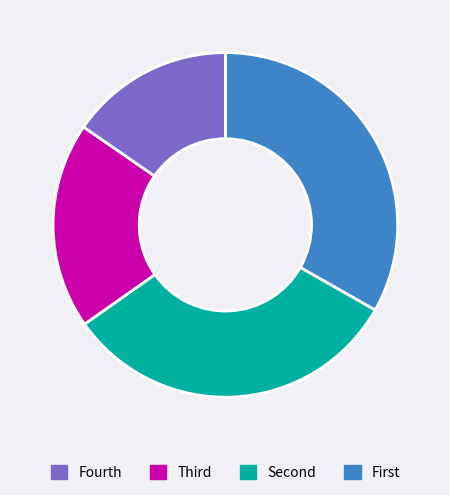

Is there a majority slice in this chart?

No